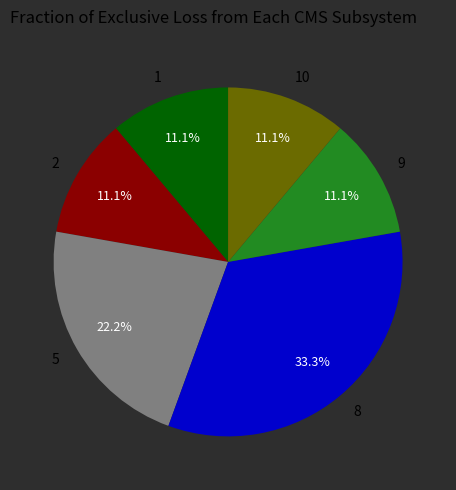

Does 1 represent more than half of the total?

No